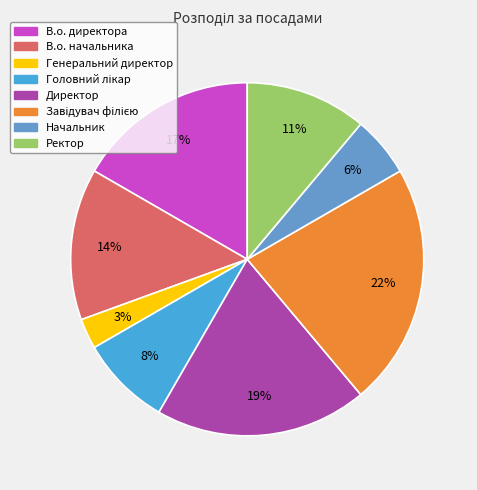

Does Начальник account for over 50% of the chart?

No